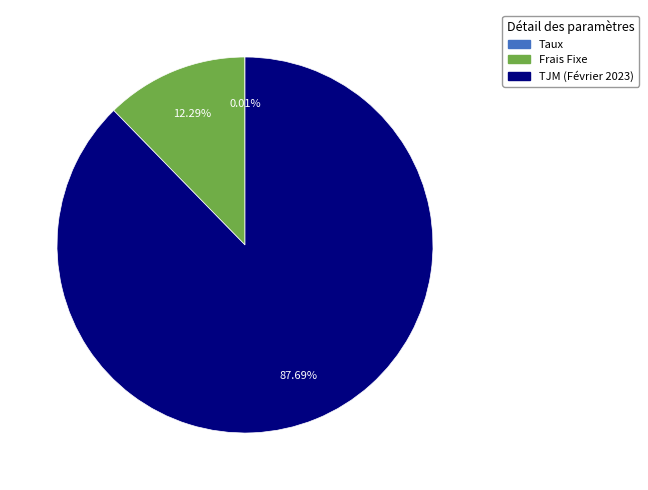

Which category accounts for the majority?

TJM (Février 2023)